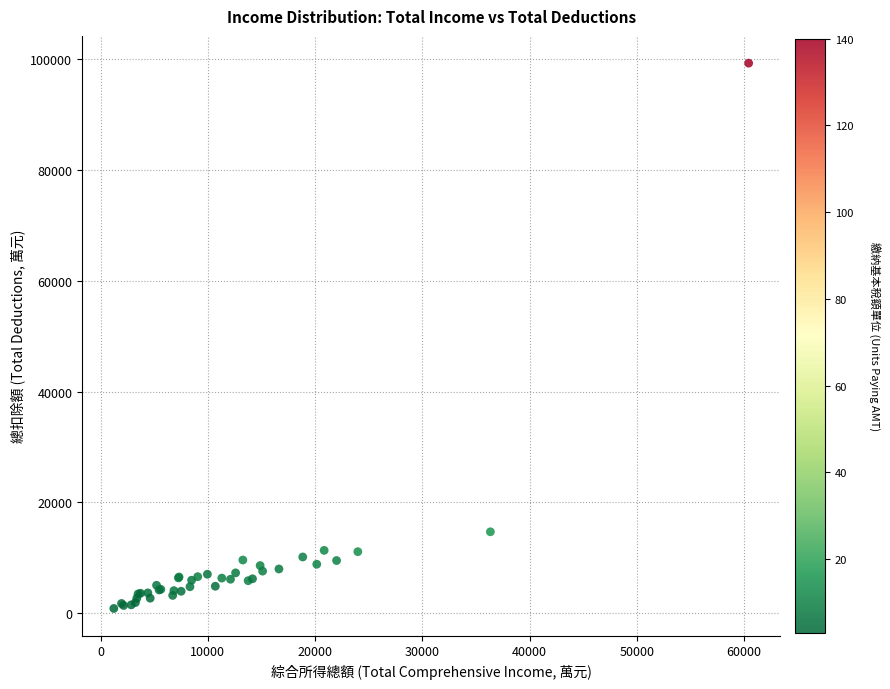

What Y value in the scatter plot is closest to 50068?

14689